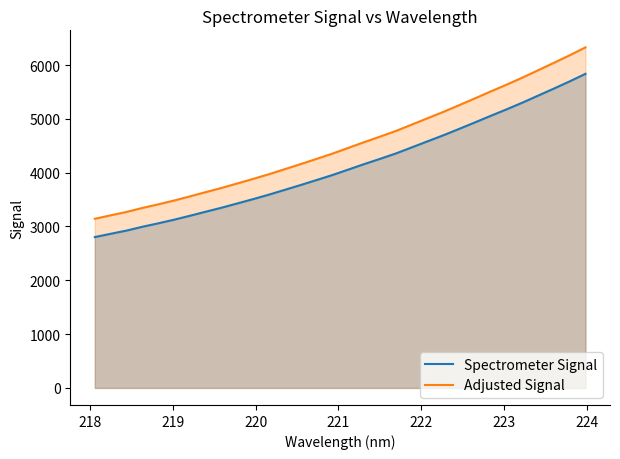

Which series has the largest total across all categories?

Adjusted Signal